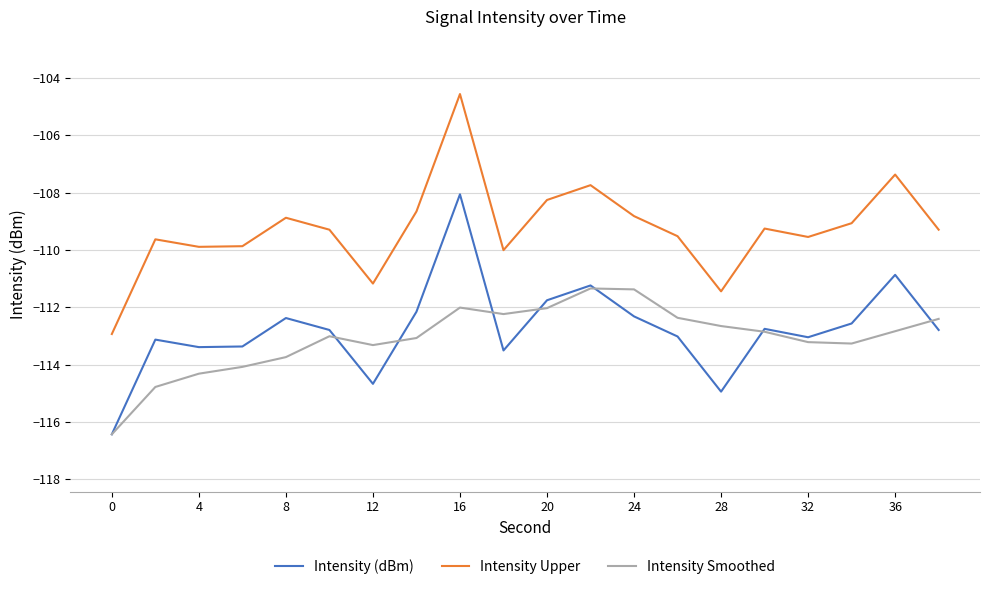

In Intensity Smoothed, how many points are lower than both neighbors (excluding endpoints)?

3